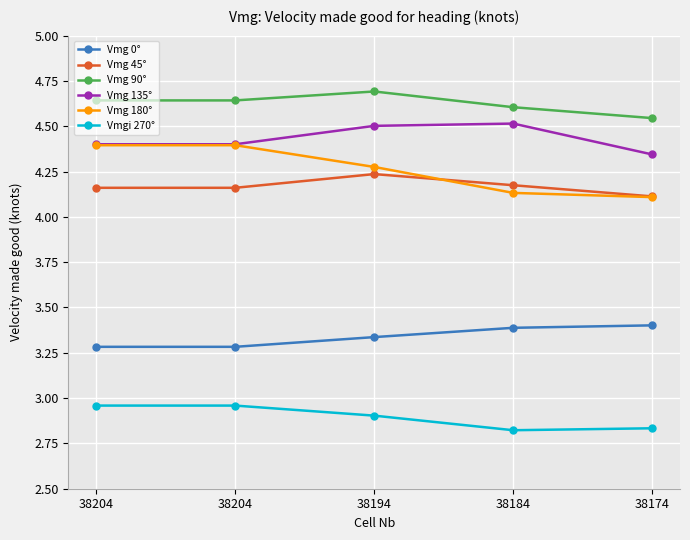

What are all the series names shown in the legend?

Vmg 0°, Vmg 45°, Vmg 90°, Vmg 135°, Vmg 180°, Vmgi 270°